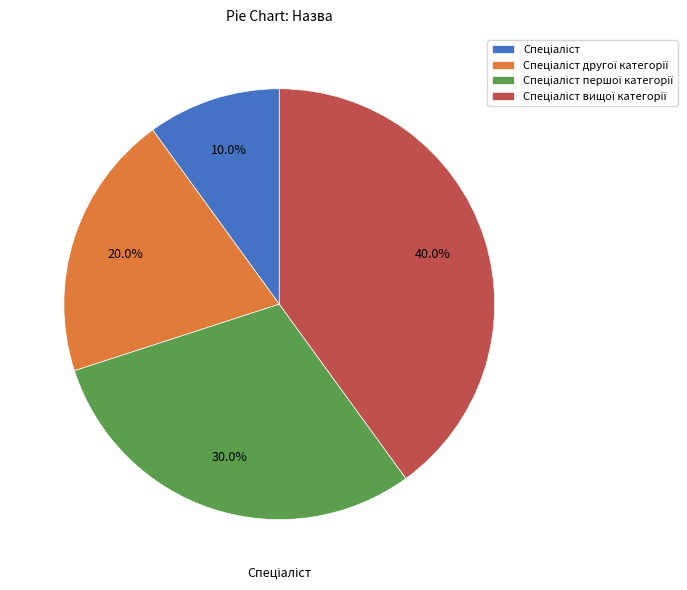

Is there a majority slice in this chart?

No